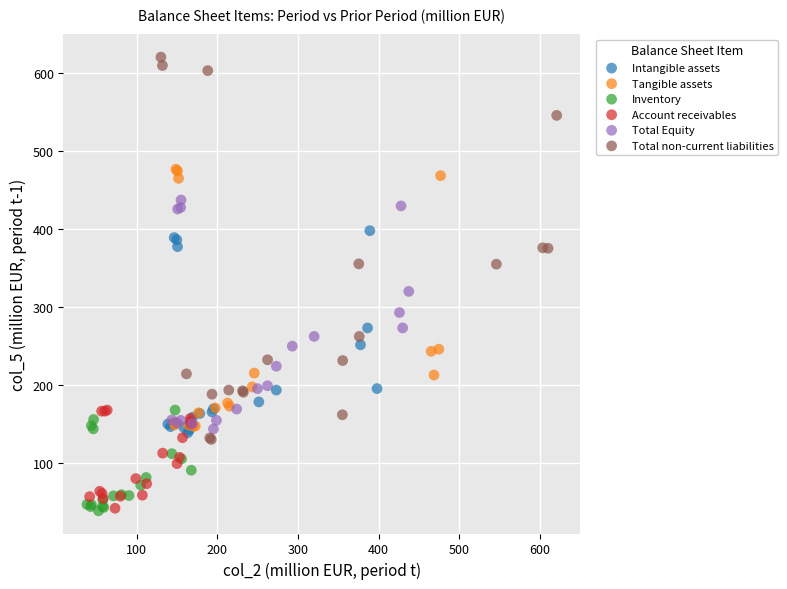

Which series has the widest spread of Y values?

Total non-current liabilities